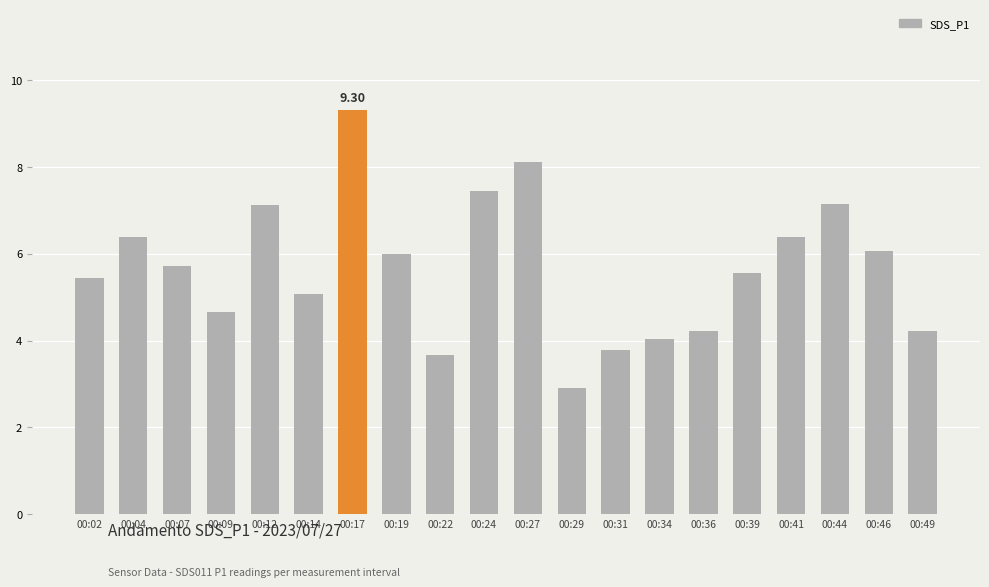

What is the approximate value at 00:36?

4.2